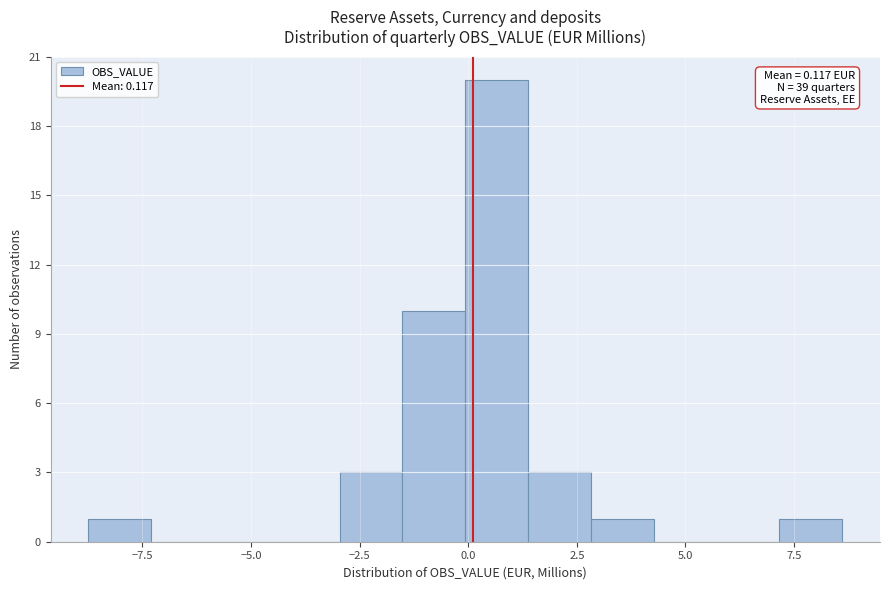

Around what value on the x-axis is the tallest bar? Give the approximate position of its centre, as read against the axis.

0.5